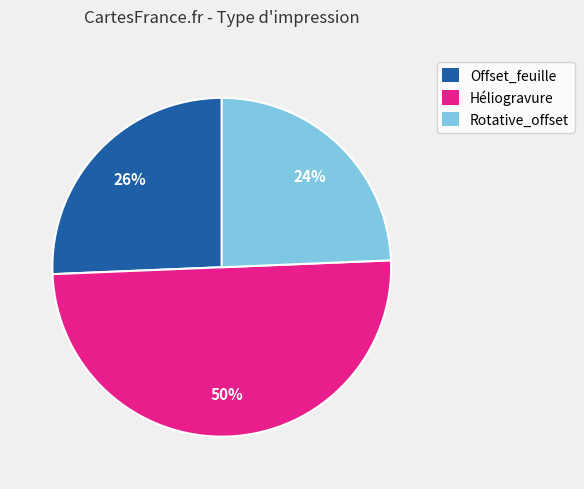

True or false: Offset_feuille accounts for 32% of the total.

False